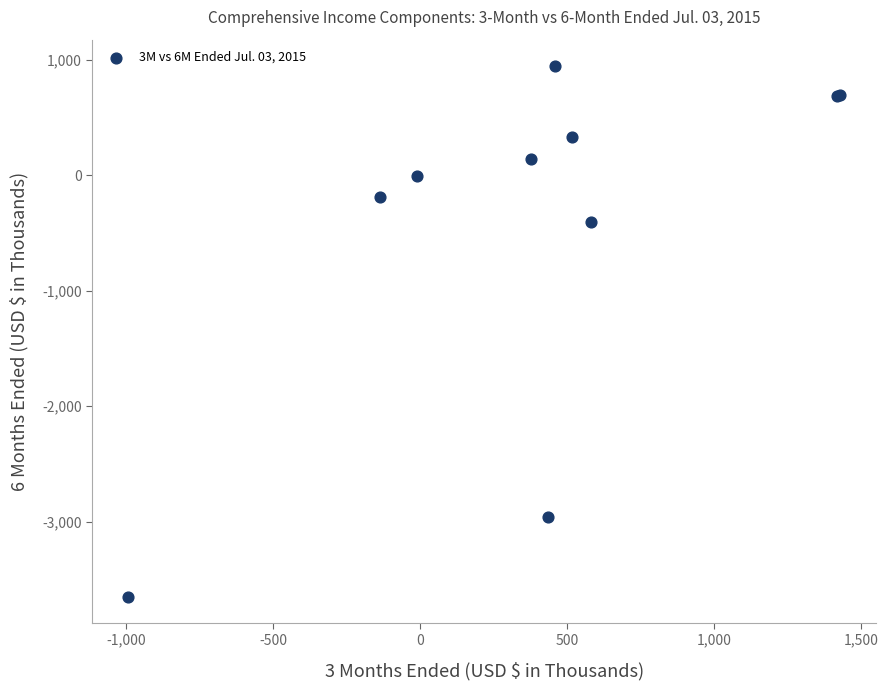

What Y value in the scatter plot is closest to -1353?

-402